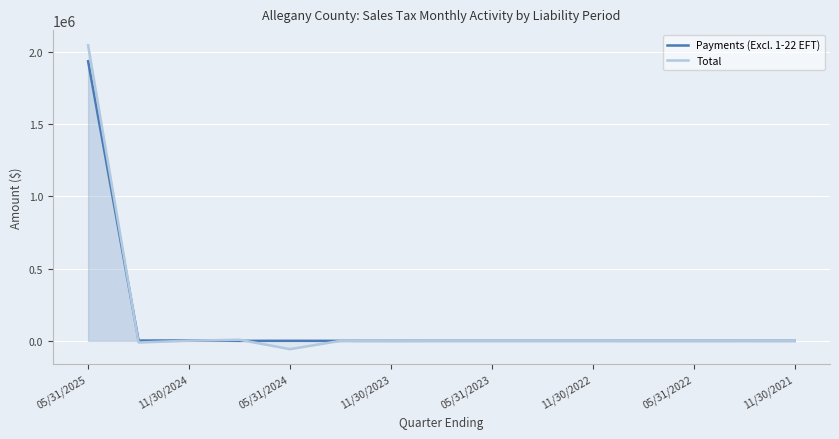

How many distinct data groups are displayed?

2